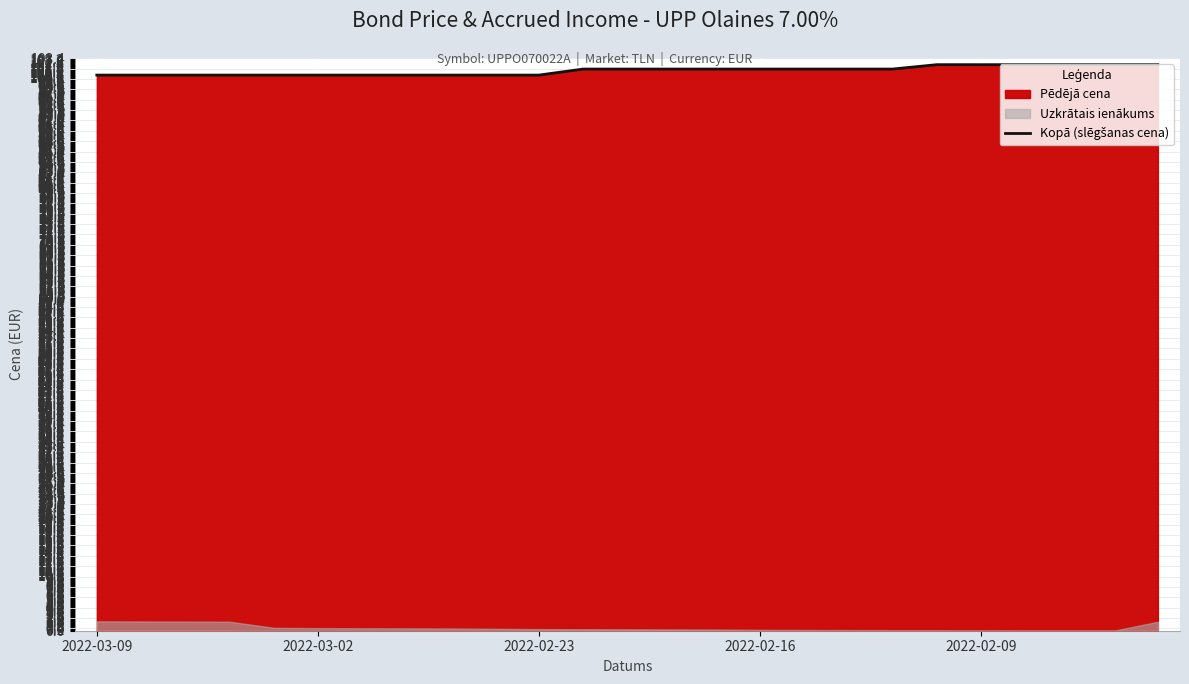

How many categories are shown in the chart?

25